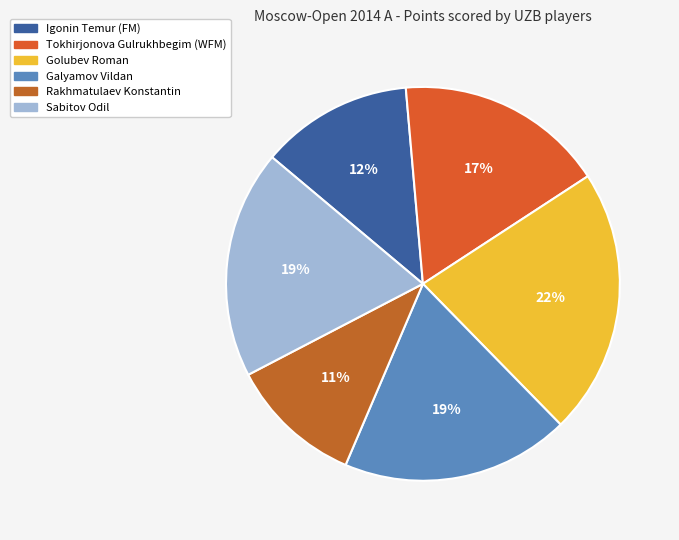

Between Tokhirjonova Gulrukhbegim (WFM) and Sabitov Odil, which is larger?

Sabitov Odil